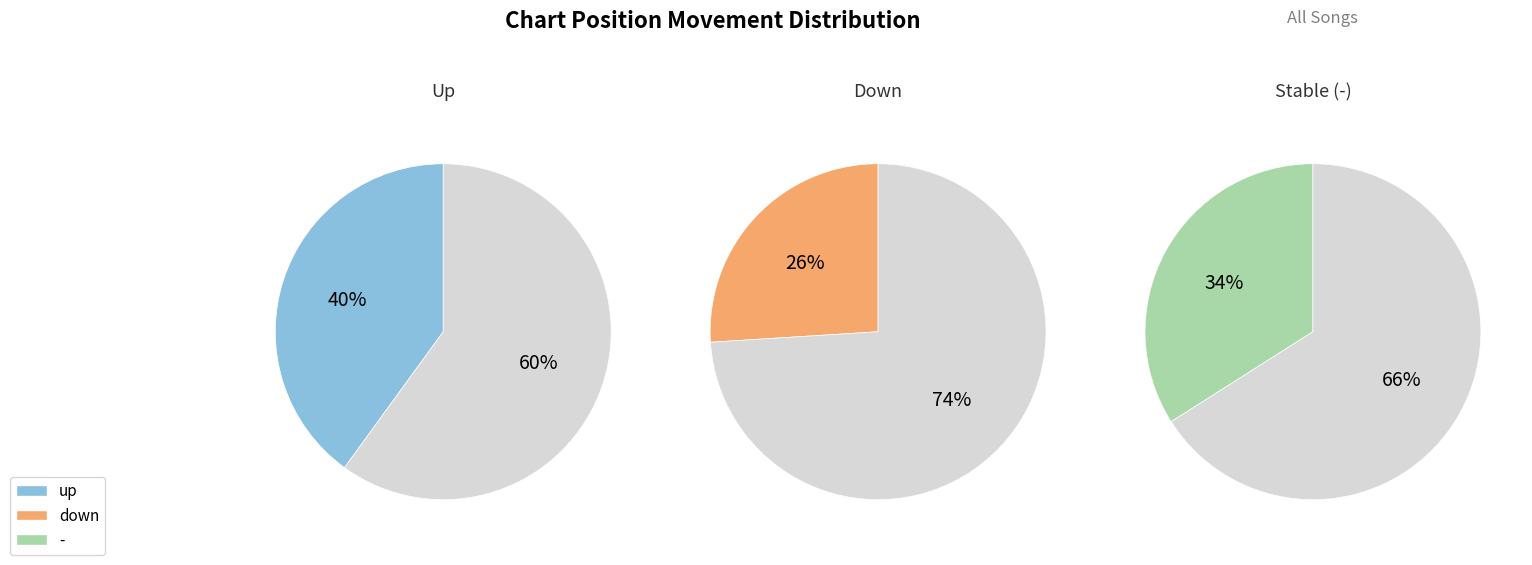

Is it true that up is 40% of the pie?

True